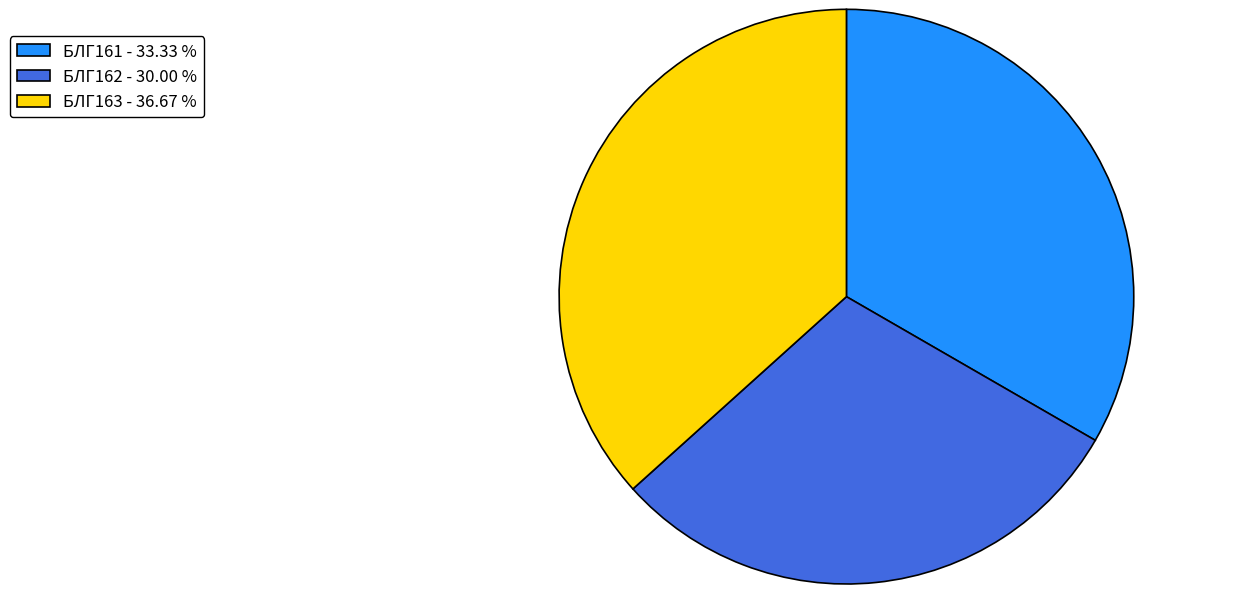

How many slices are in this pie chart?

3